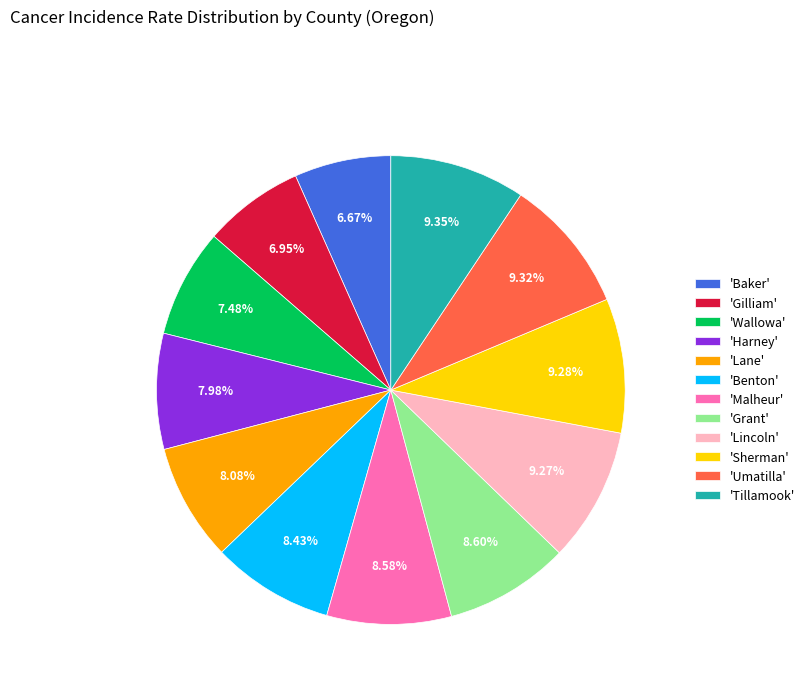

Is 'Wallowa' the majority of the pie?

No